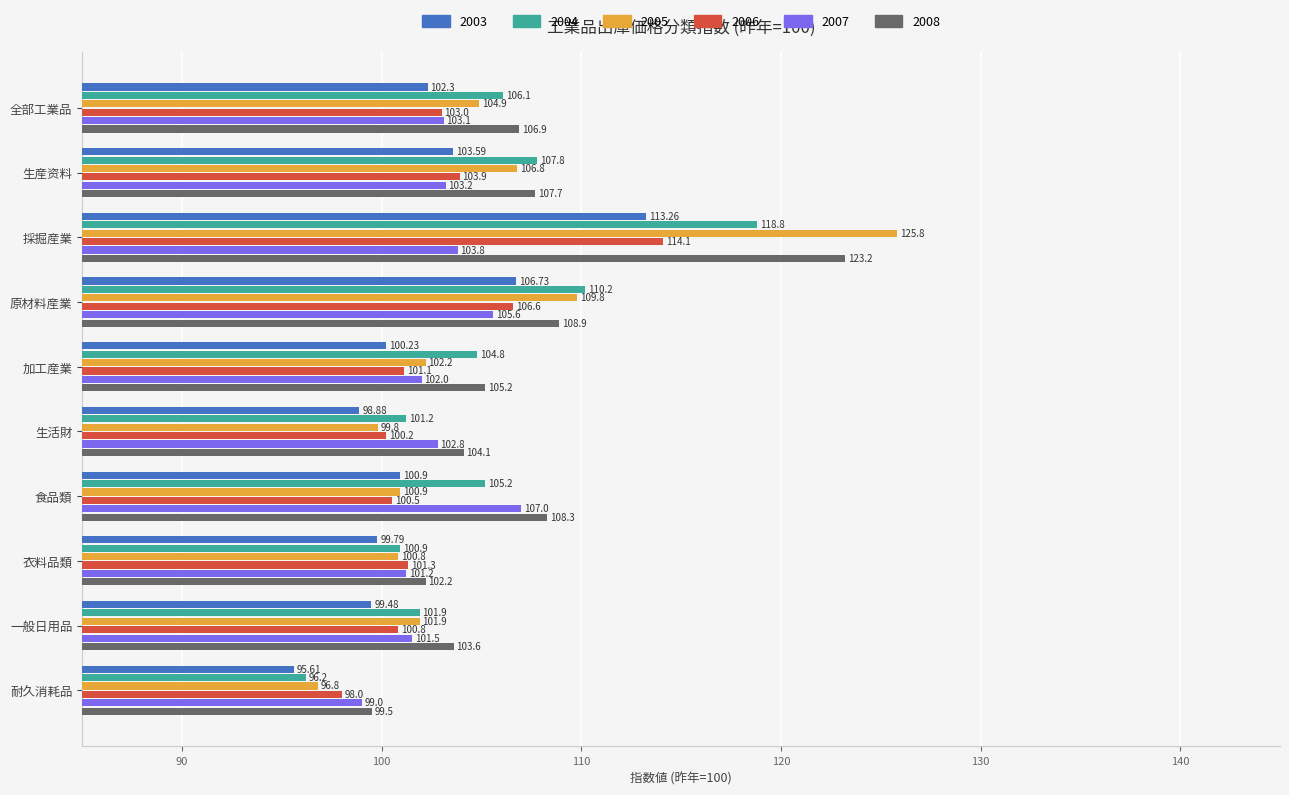

What is the difference between the maximum and minimum values in the 2005 series?

29.0